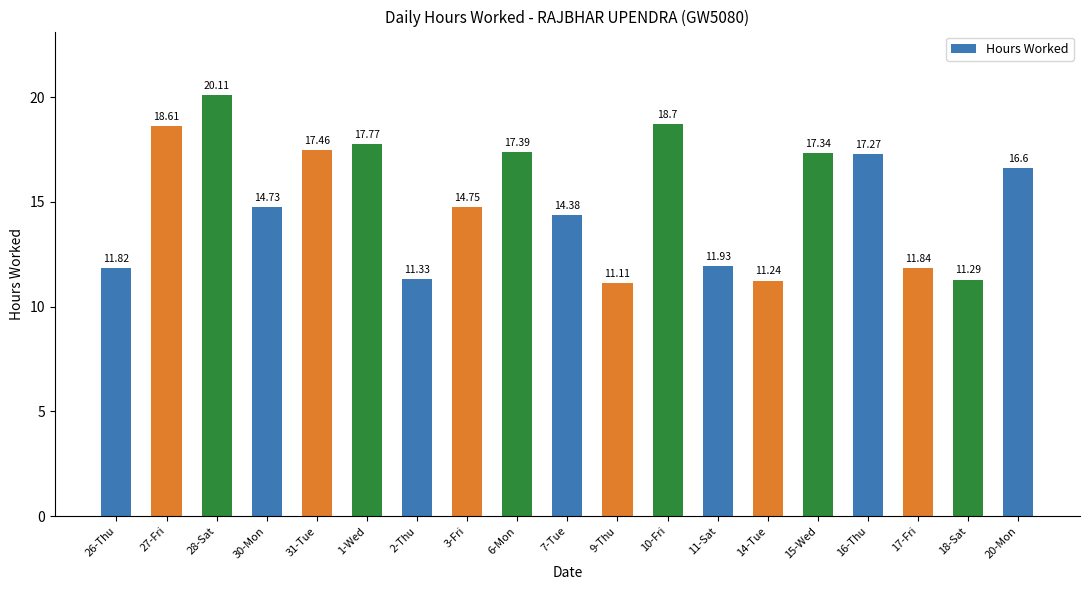

Reading left to right, transcribe all the data shown in this chart.

11.8	18.6	20.1	14.7	17.5	17.8	11.3	14.8	17.4	14.4	11.1	18.7	11.9	11.2	17.3	17.3	11.8	11.3	16.6